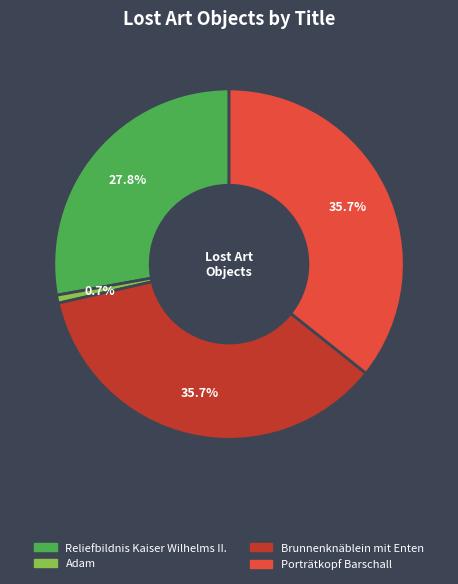

How many segments does this pie chart have?

4